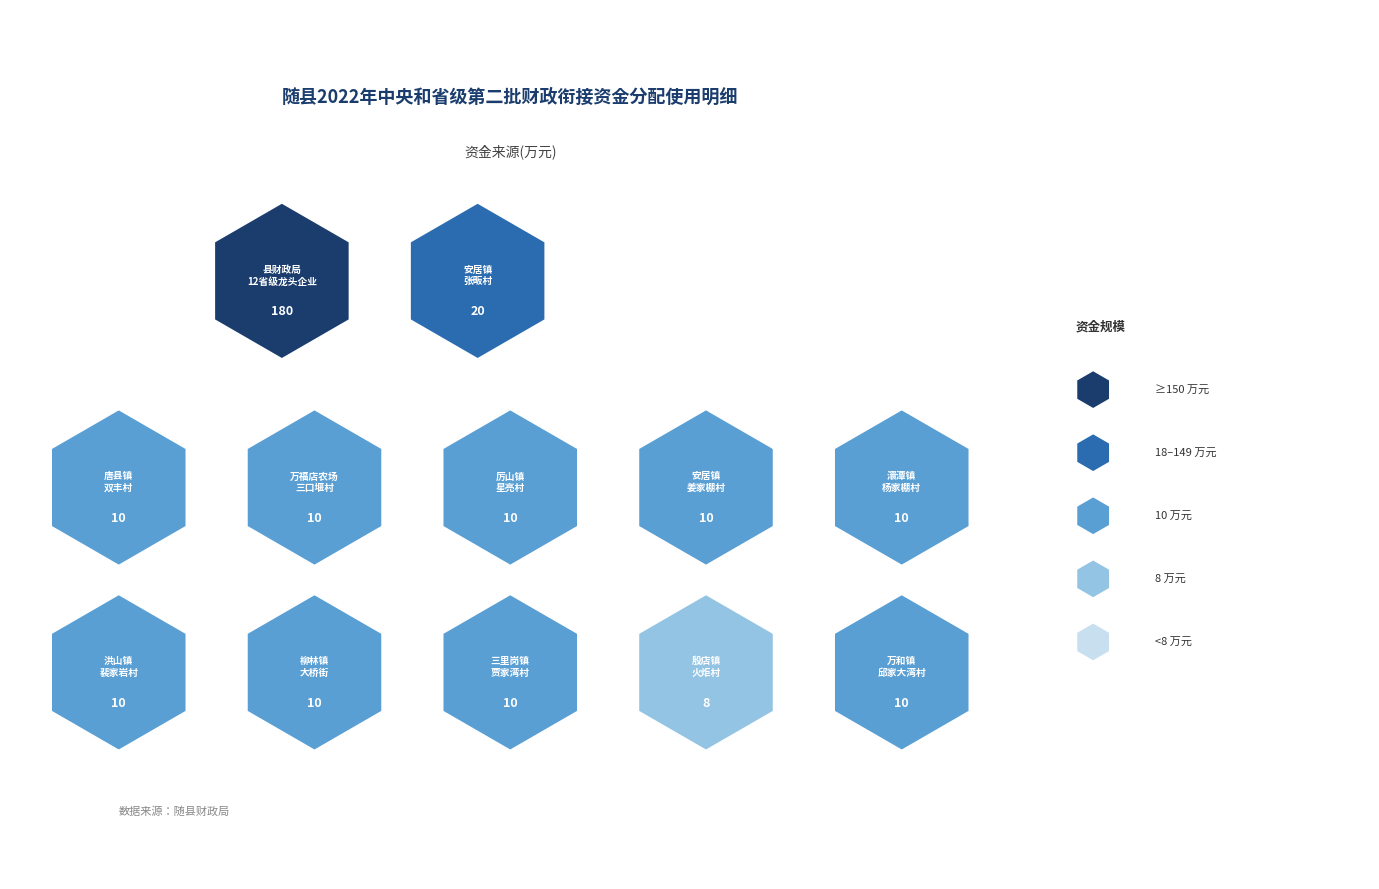

Is it true that the value at 安居镇-姜家棚村 is 10?

True